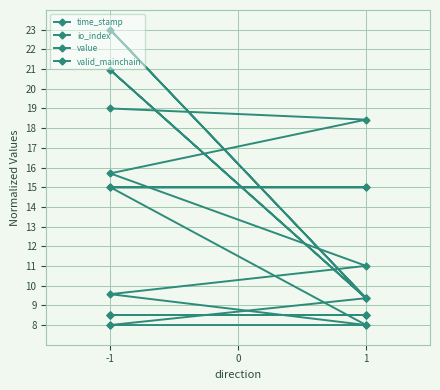

What is the average value of the time_stamp series?

13.6